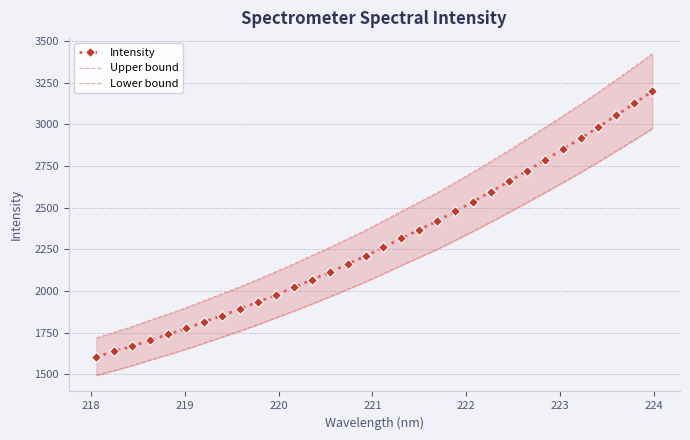

What is the highest value of the Intensity series?

3198.9